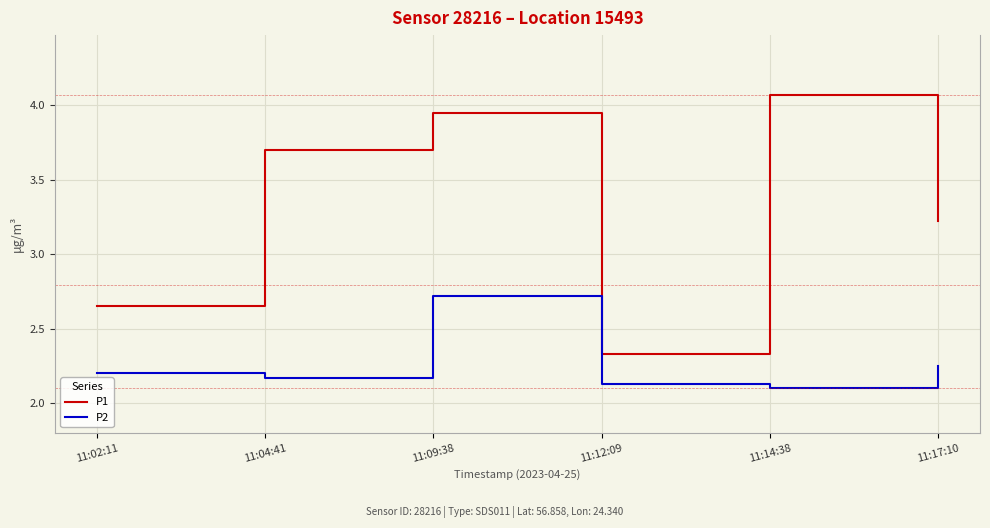

List the series in order of their overall mean, lowest first.

P2, P1